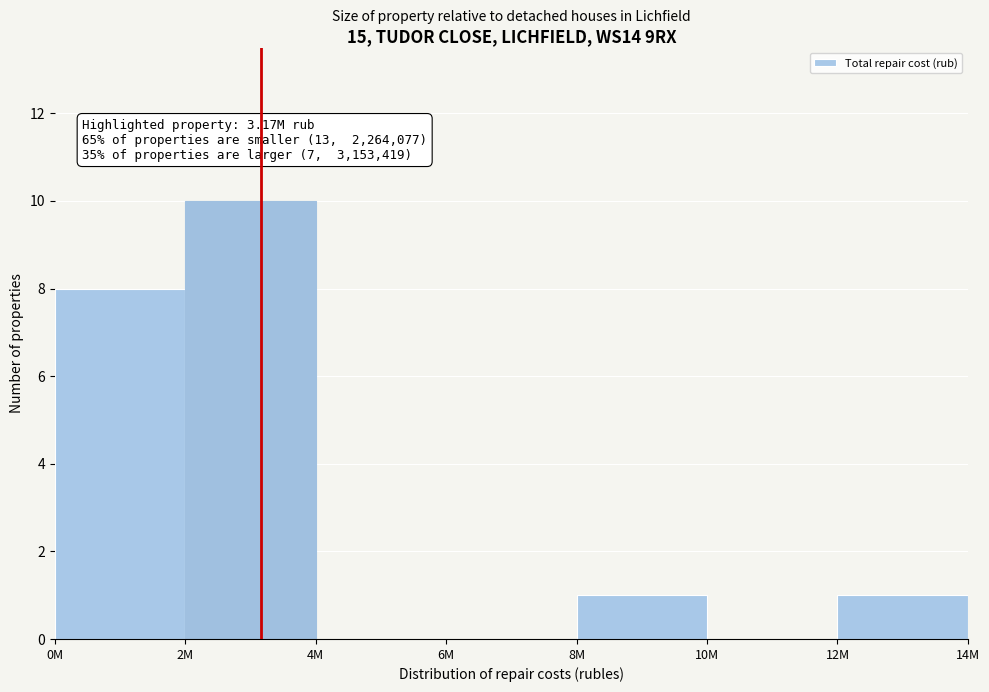

Reading left to right, transcribe all the data shown in this chart.

0M=8	2M=10	4M=0	6M=0	8M=1	10M=0	12M=1